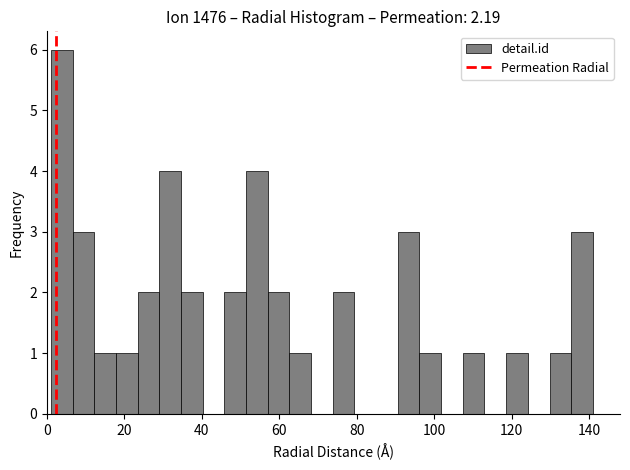

Around what value on the x-axis is the tallest bar? Give the approximate position of its centre, as read against the axis.

4